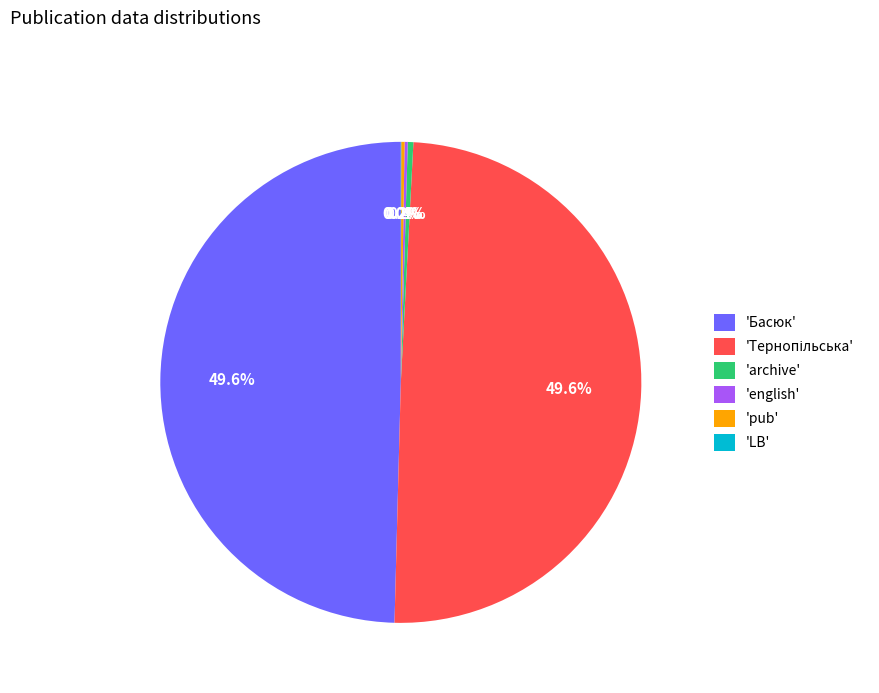

How much of the chart is everything except 'archive'?

99.6%